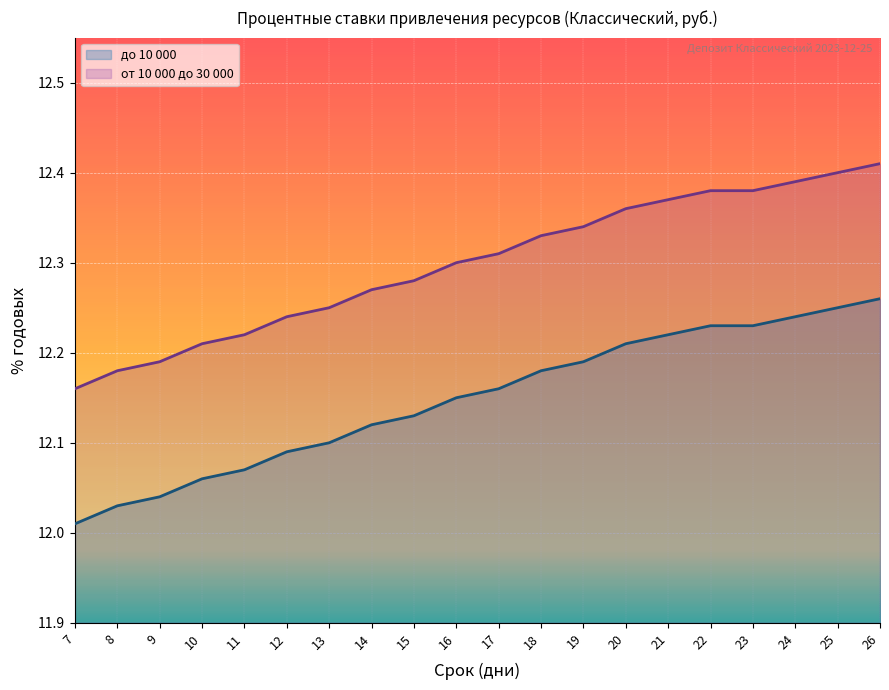

True or false: от 10 000 до 30 000 and до 10 000 cross at least once.

False